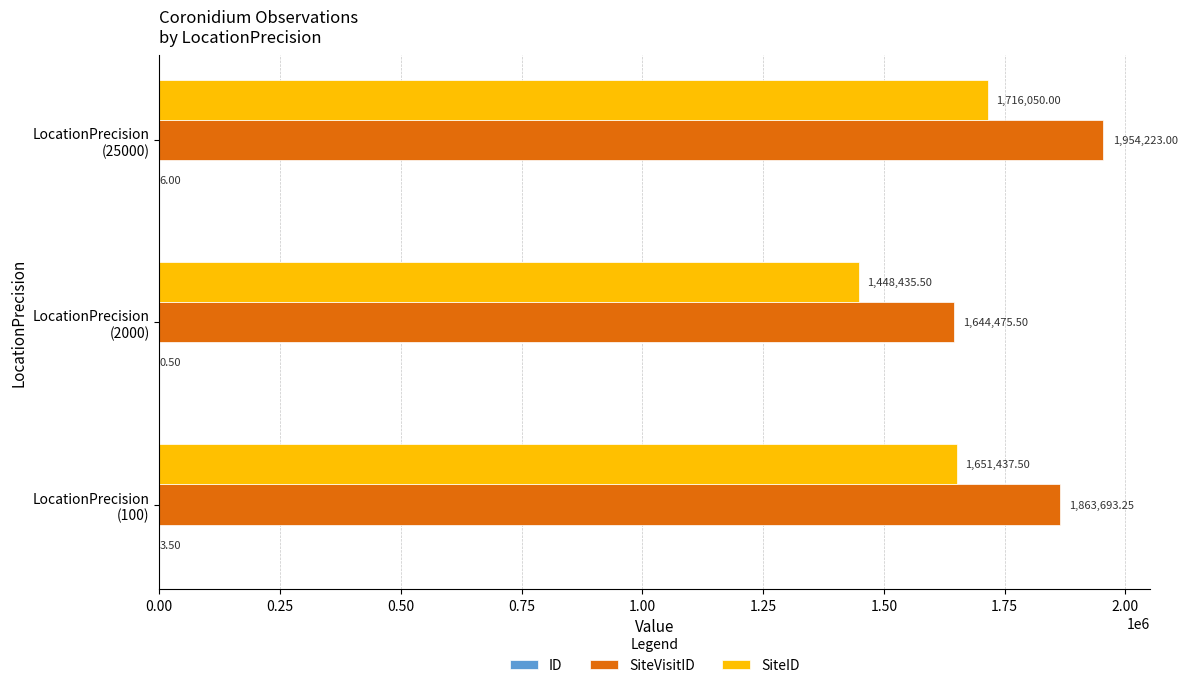

How many categories are shown in the chart?

3